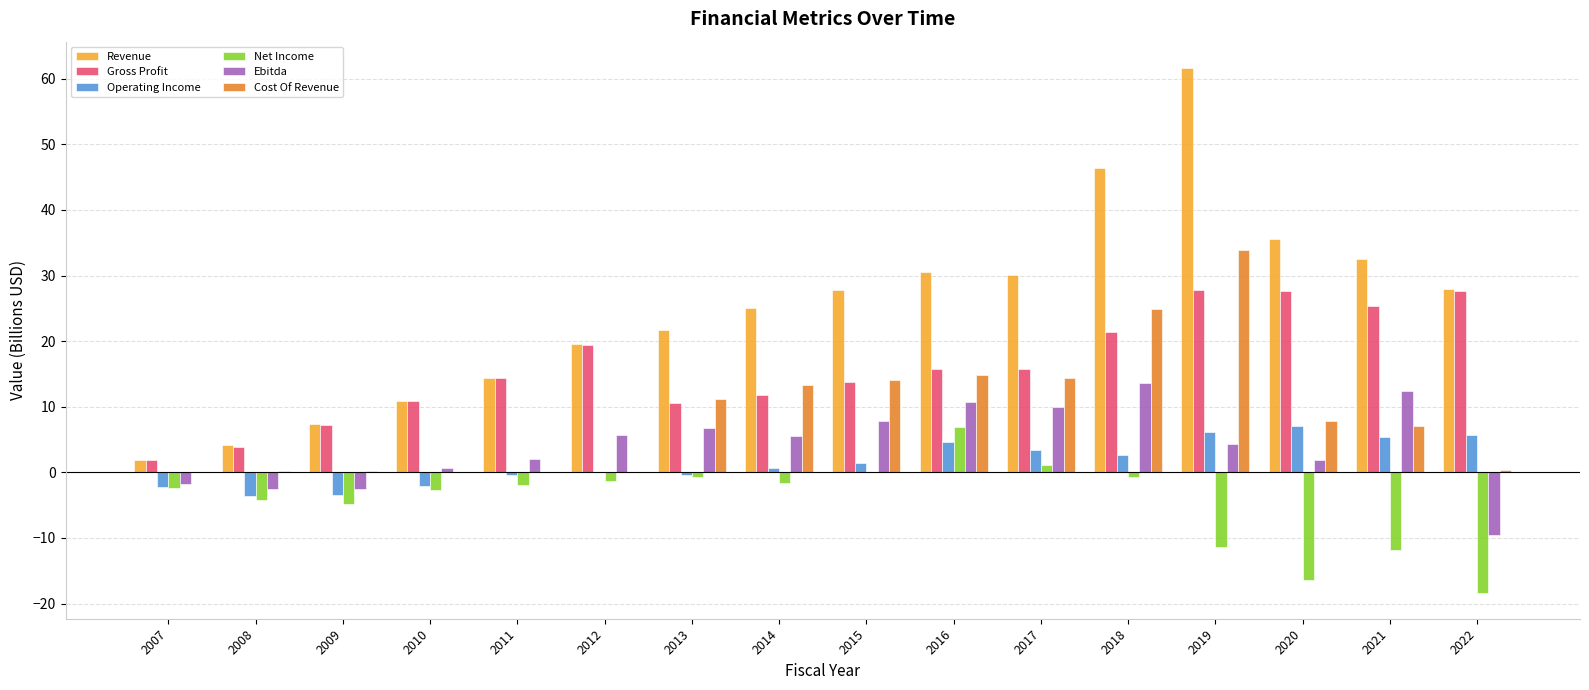

What is the approximate value of Net Income at 2020?

-16.4